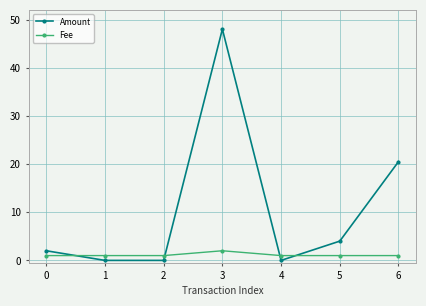

Between 1 and 3, which series saw the biggest shift?

Amount